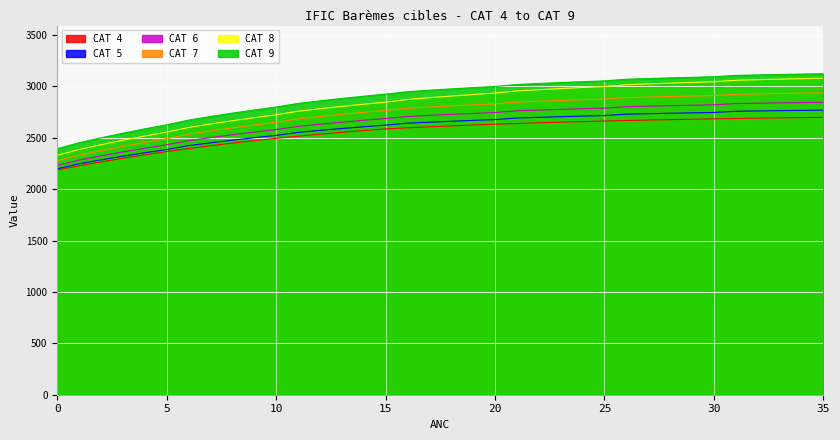

Rank the series at 33 from highest to lowest value.

CAT 9, CAT 8, CAT 7, CAT 6, CAT 5, CAT 4